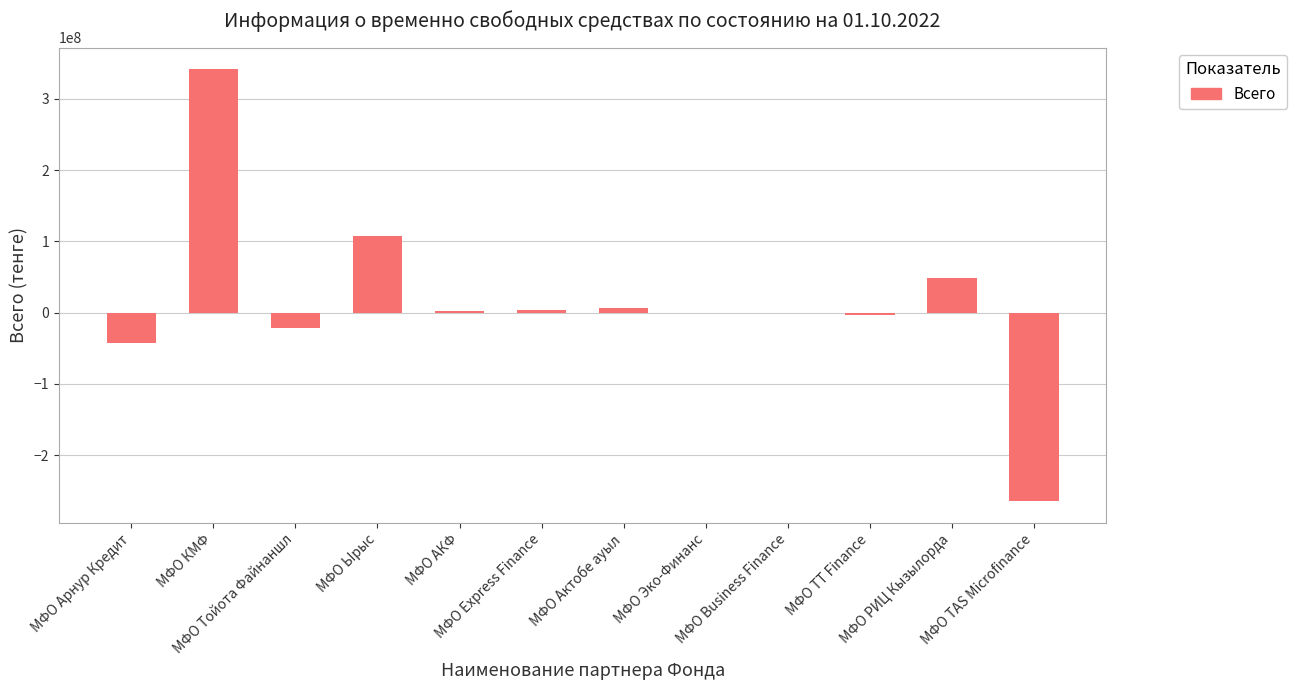

Are the bars horizontal?

No